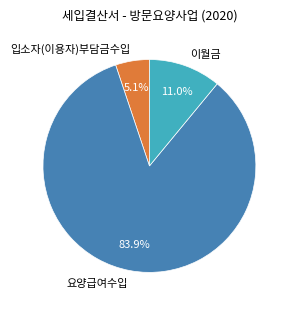

Count the number of slices in the pie.

3